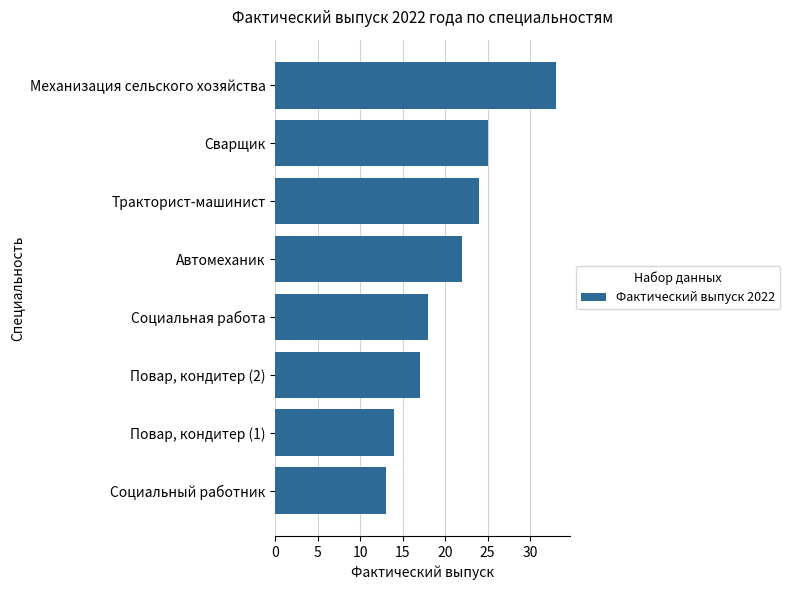

What is the greatest value displayed?

33